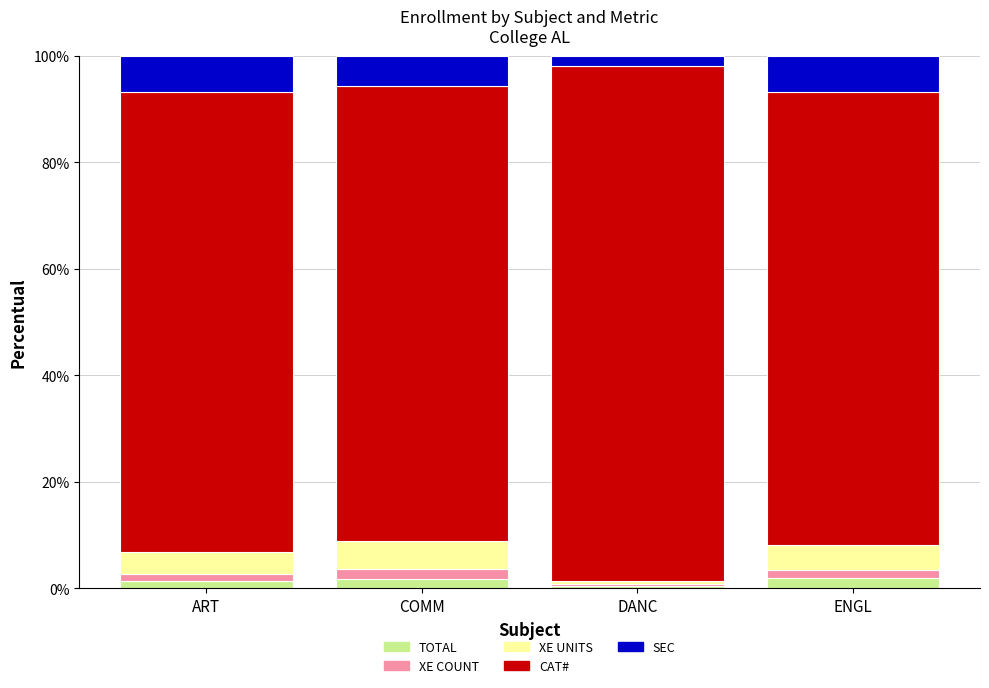

What is the difference between the second highest and minimum values in the TOTAL series?

1.4